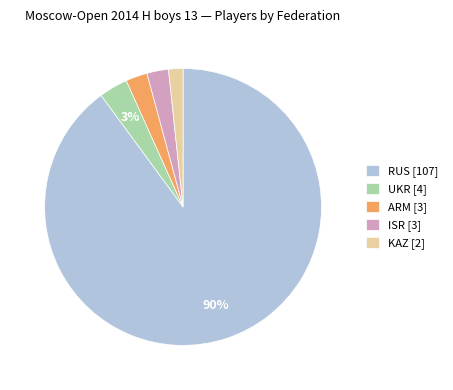

Which slice is the largest?

RUS